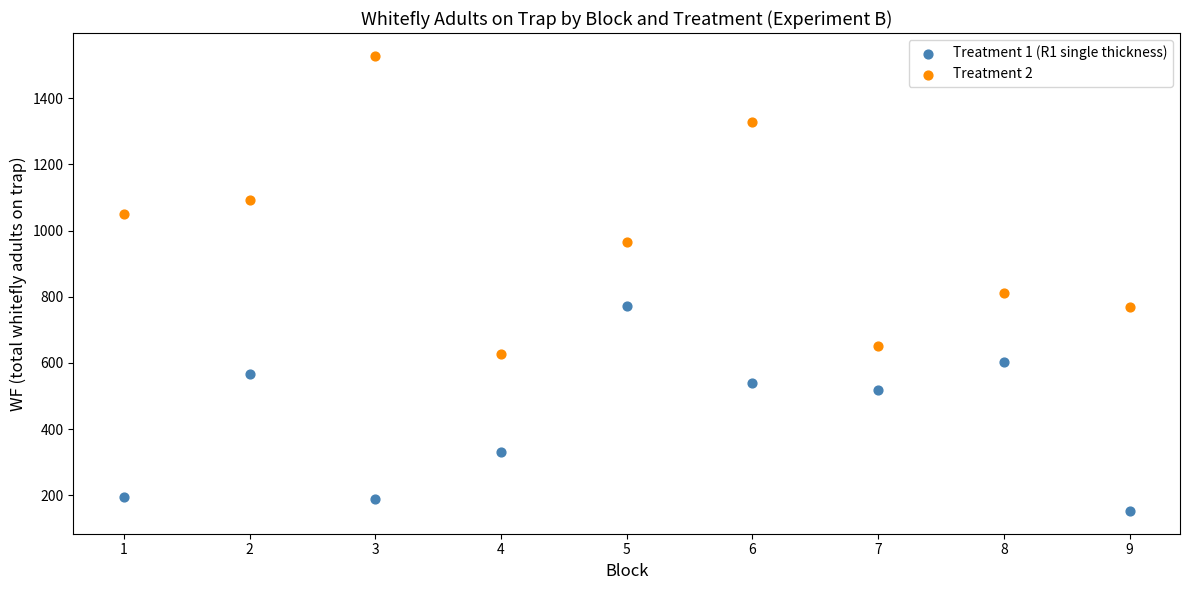

Across all data points, what is the range of X values (max minus min)?

8